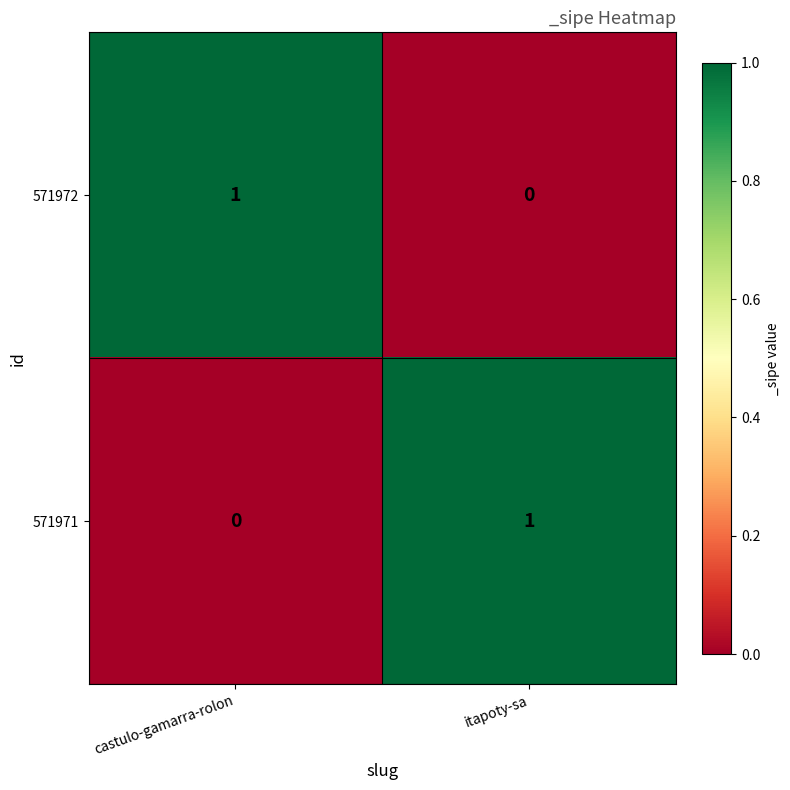

List the labels in order of 571971 value, smallest first.

castulo-gamarra-rolon, itapoty-sa